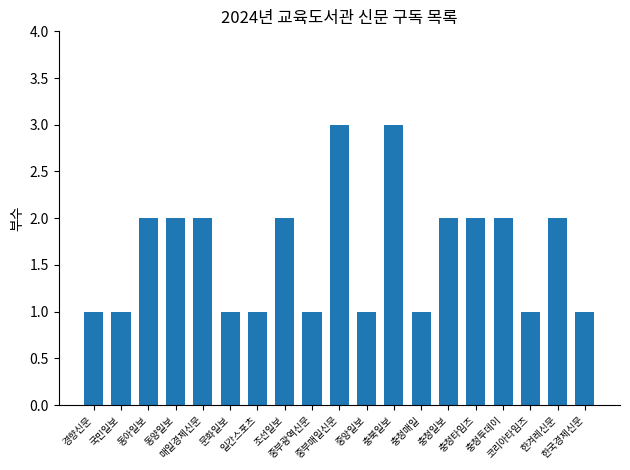

What is the sum of all values?

31